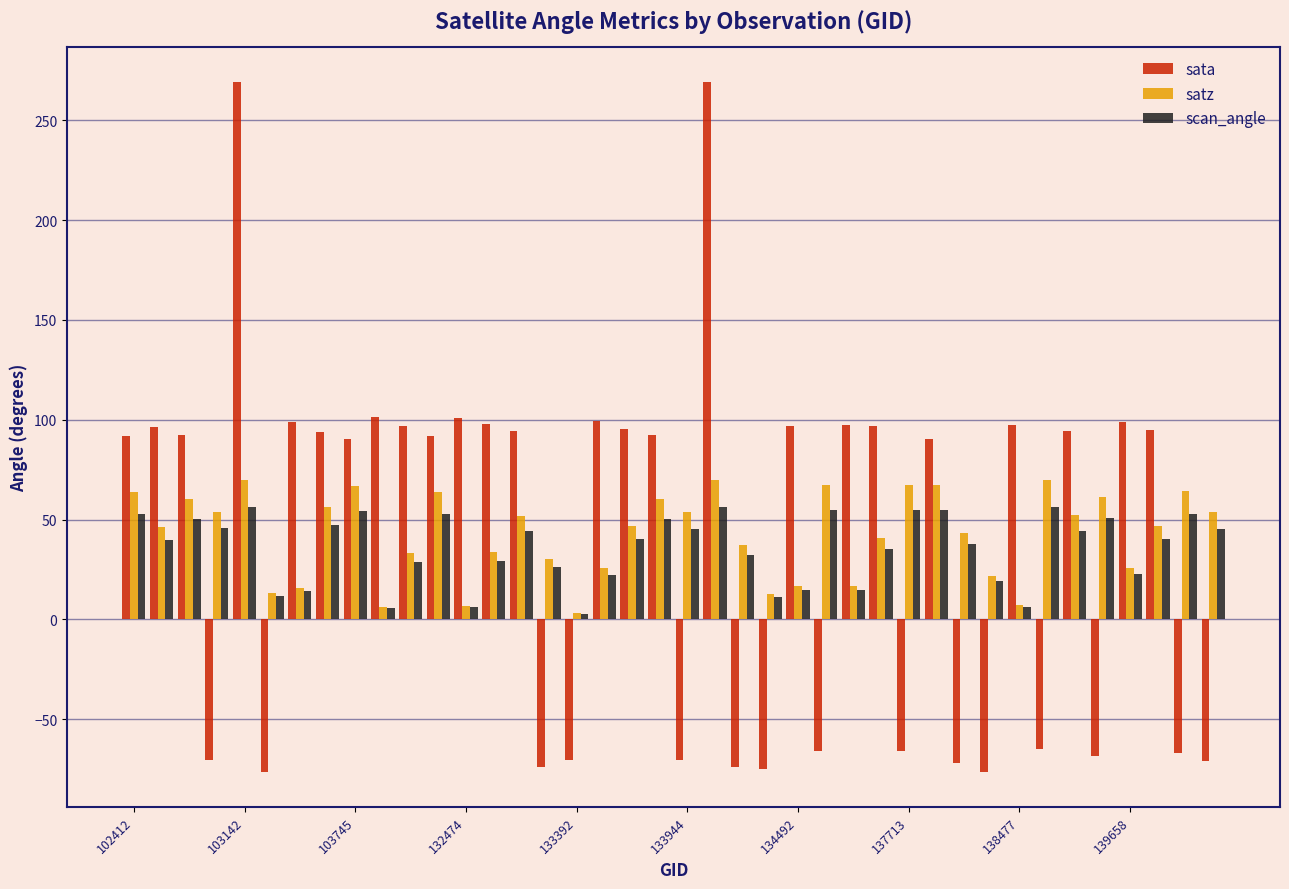

What is the highest value of the sata series?

269.2